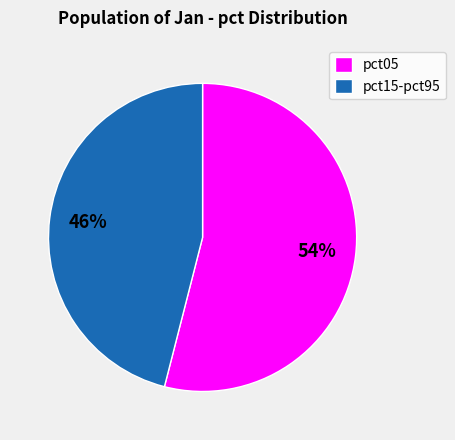

Does pct05 account for over 50% of the chart?

Yes